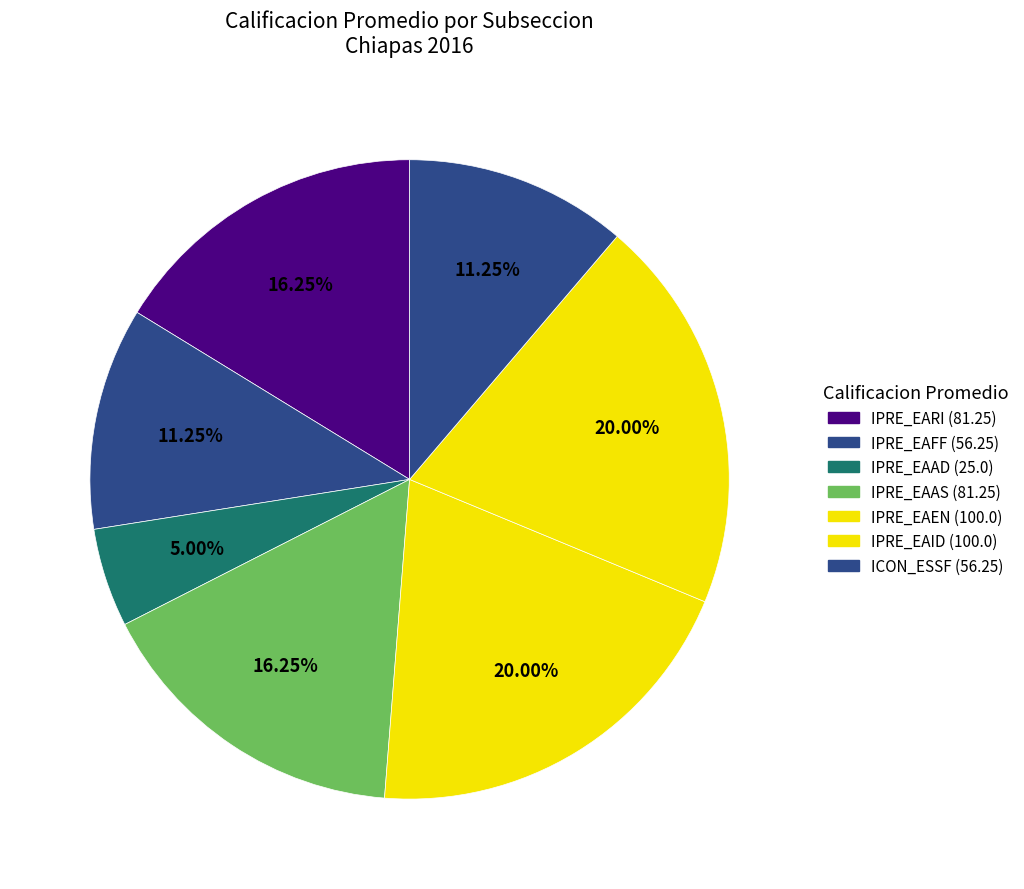

How many slices are in this pie chart?

7